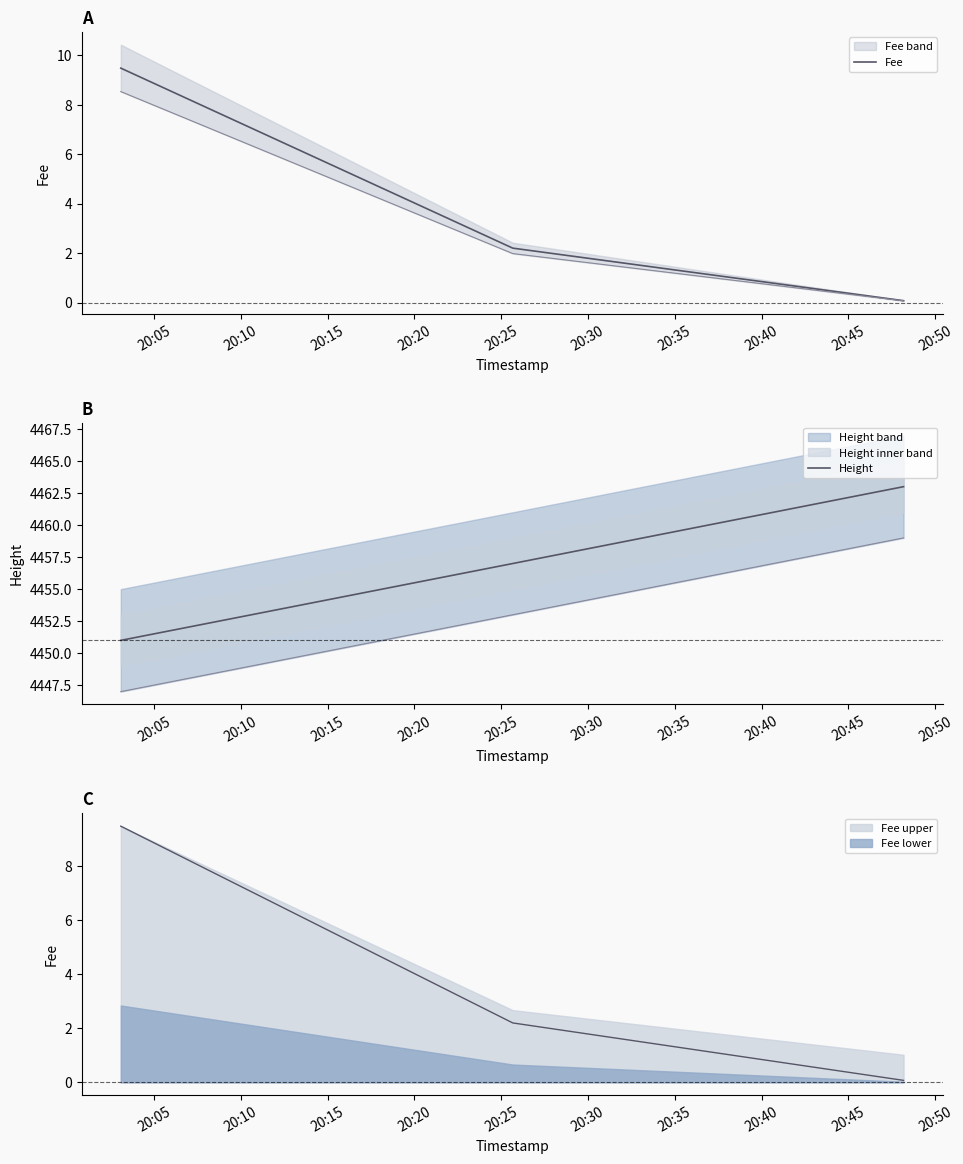

Which series has the largest total across all categories?

Height